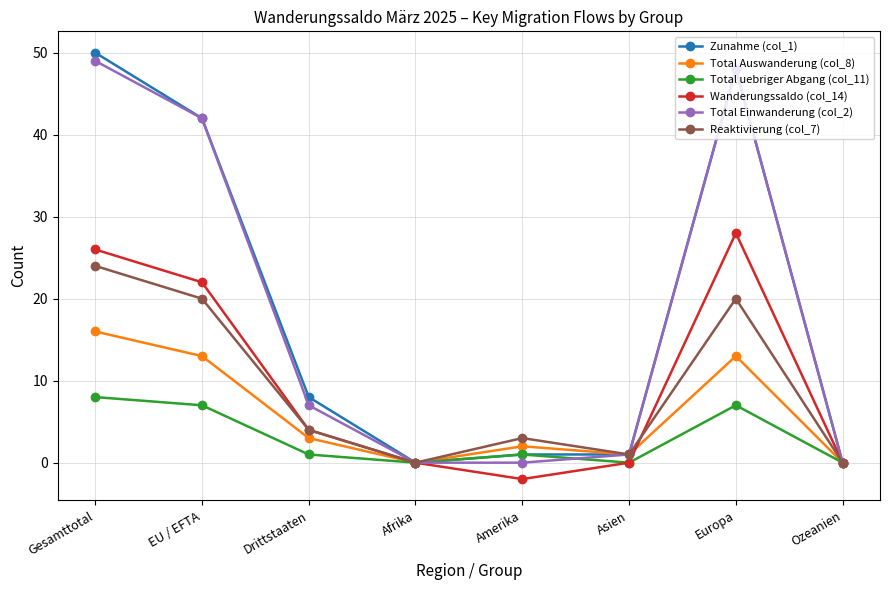

How many data points in Total Auswanderung (col_8) are less than 3?

4